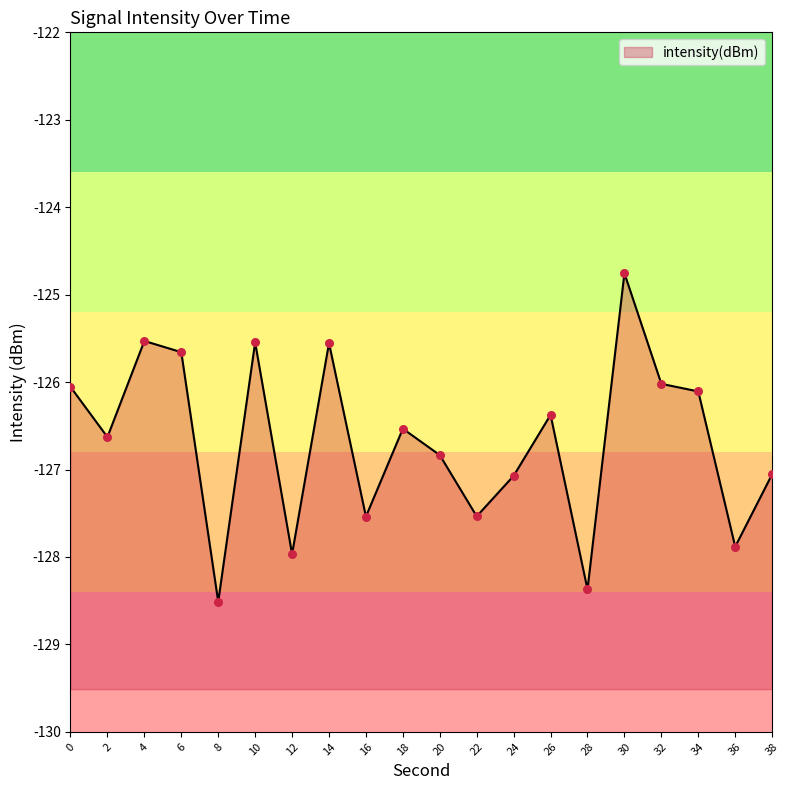

What is the change in value from 30 to 38?

-2.3